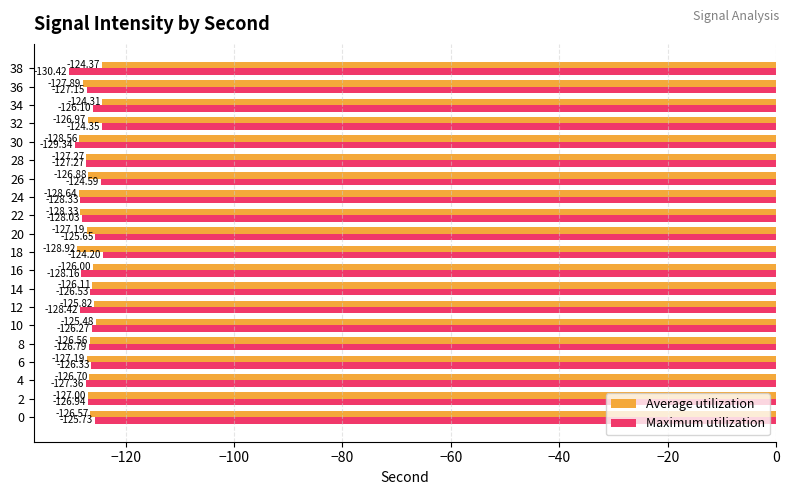

How many data points in Average utilization are less than -126?

15